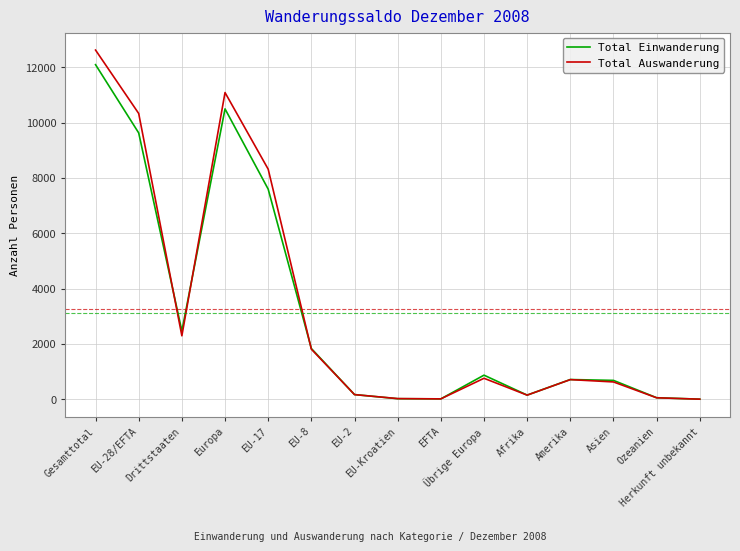

At which category is the sum across all series the highest?

Gesamttotal